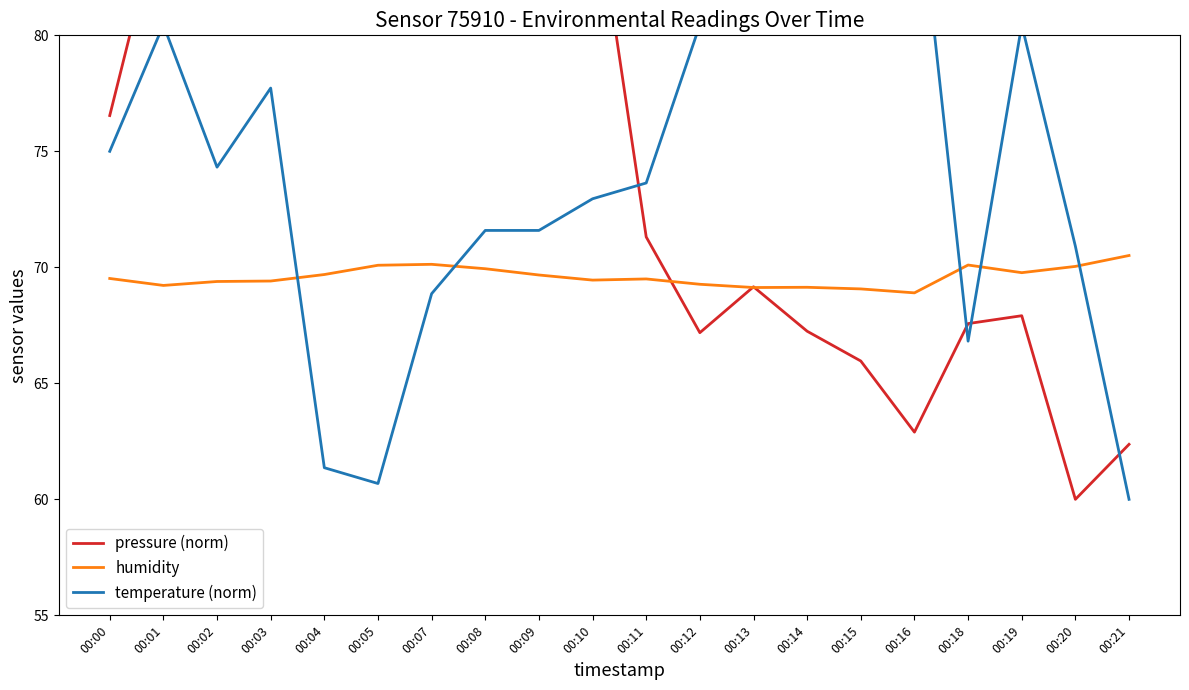

Read the humidity value at 00:13.

69.1